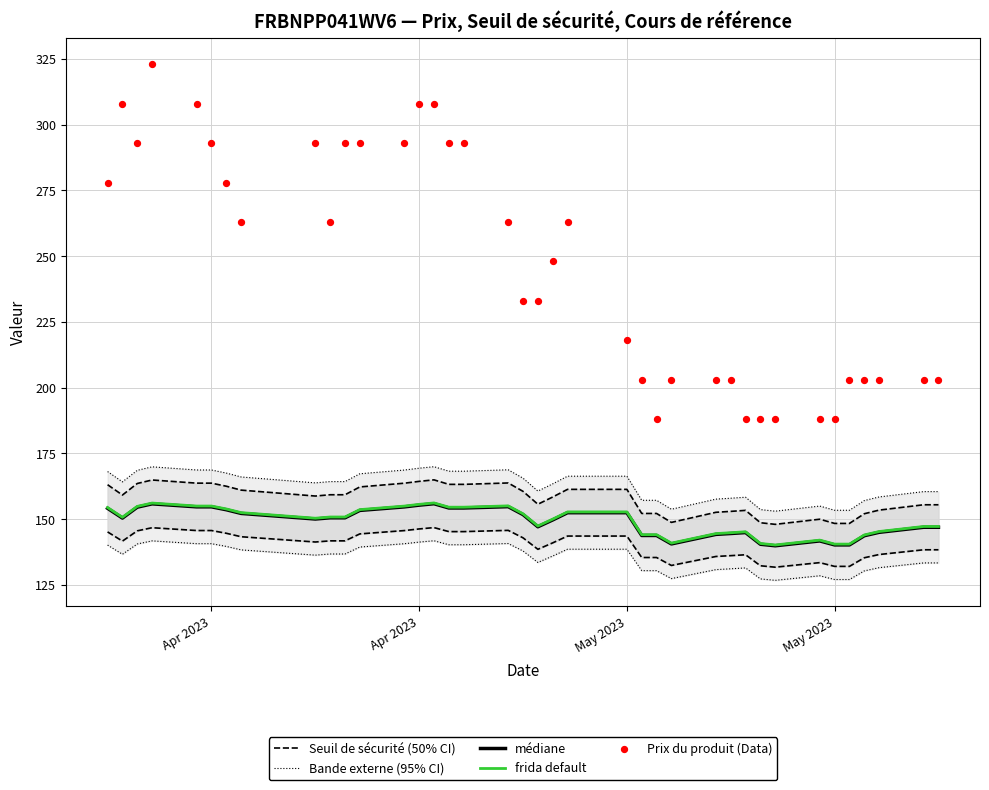

Which series reaches the minimum Y coordinate?

Bande externe (95% CI)